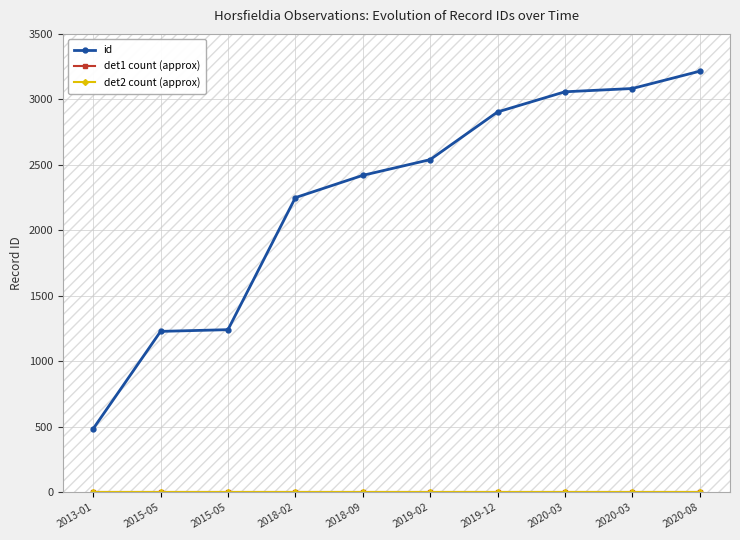

Where is id nearest to the value 1850?

2018-02